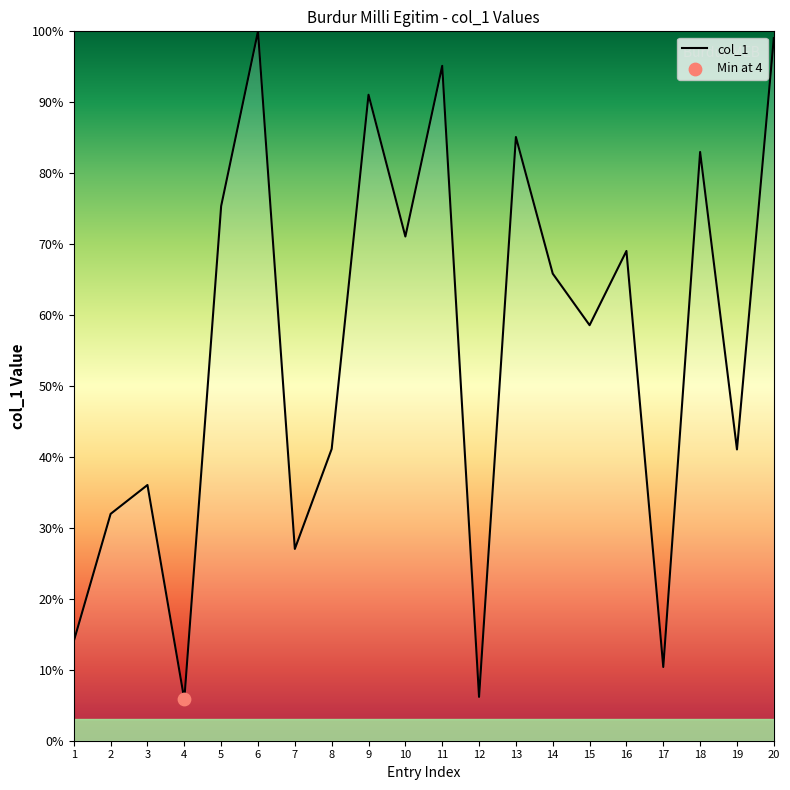

What is the change in value from 5 to 10?

-4.3